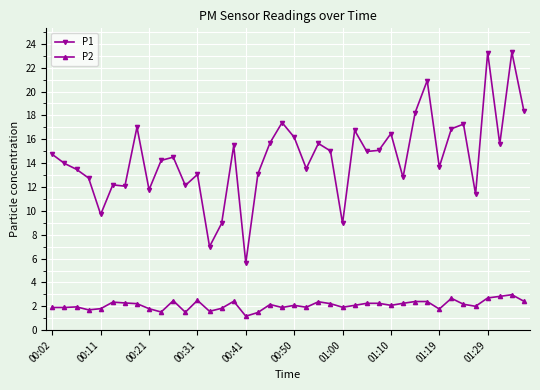

Which series has the widest spread of values?

P1